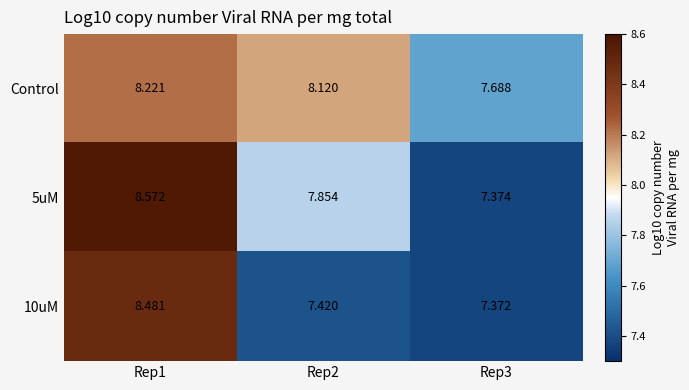

Rank the series by their average value, from highest to lowest.

Control, 5uM, 10uM